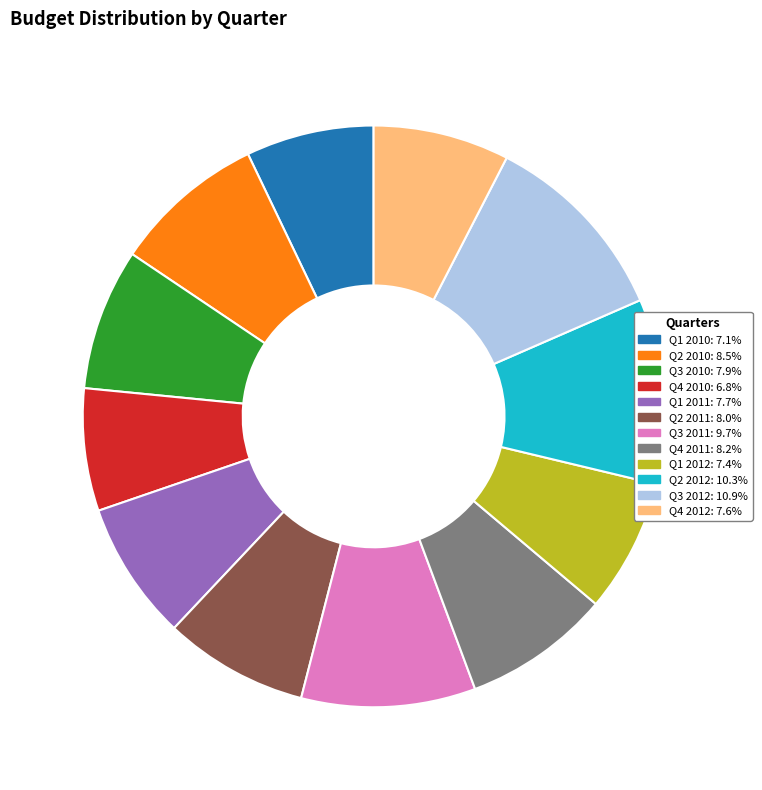

Is there a majority slice in this chart?

No